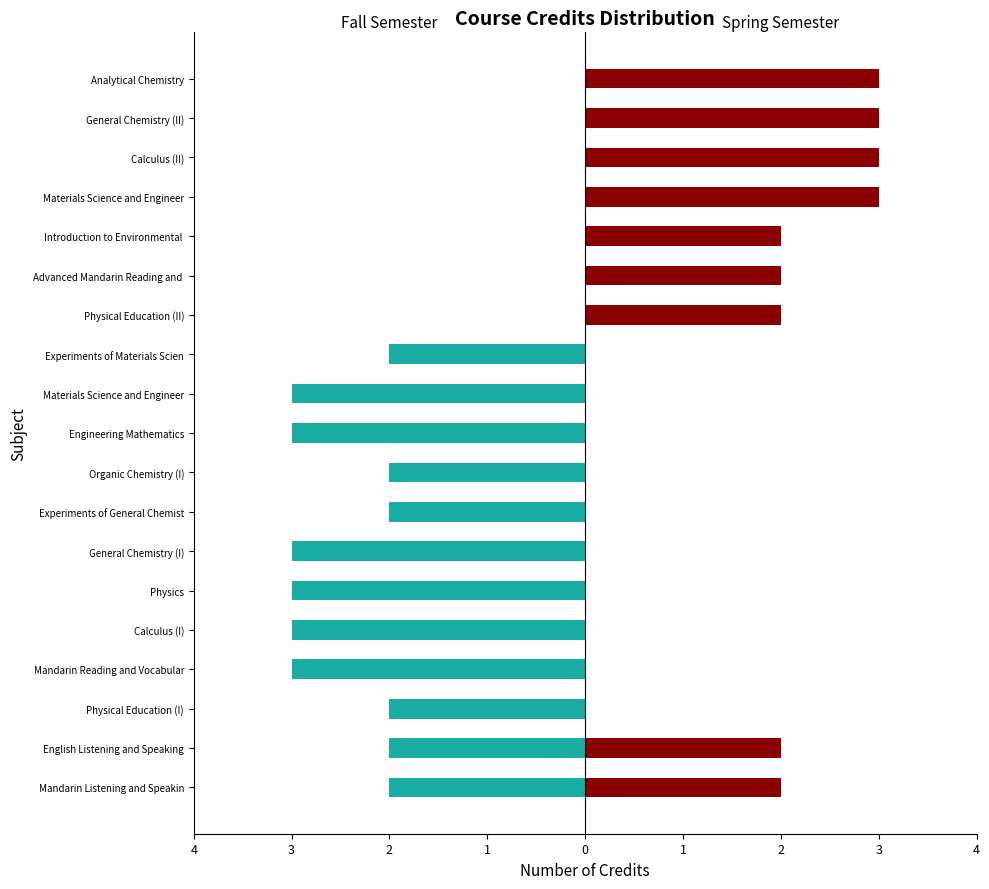

What is the greatest value displayed?

3